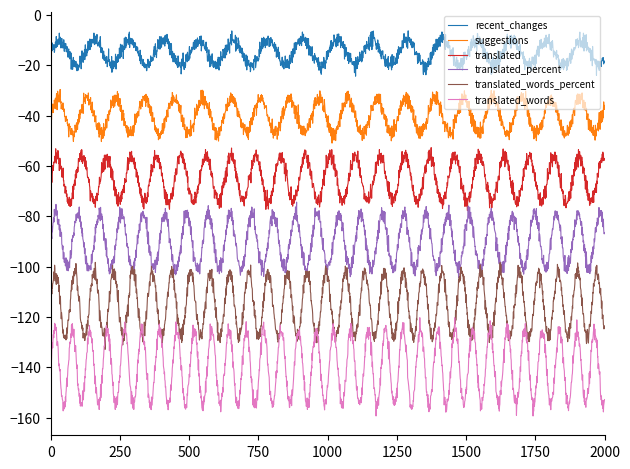

Which series has the largest total across all categories?

recent_changes